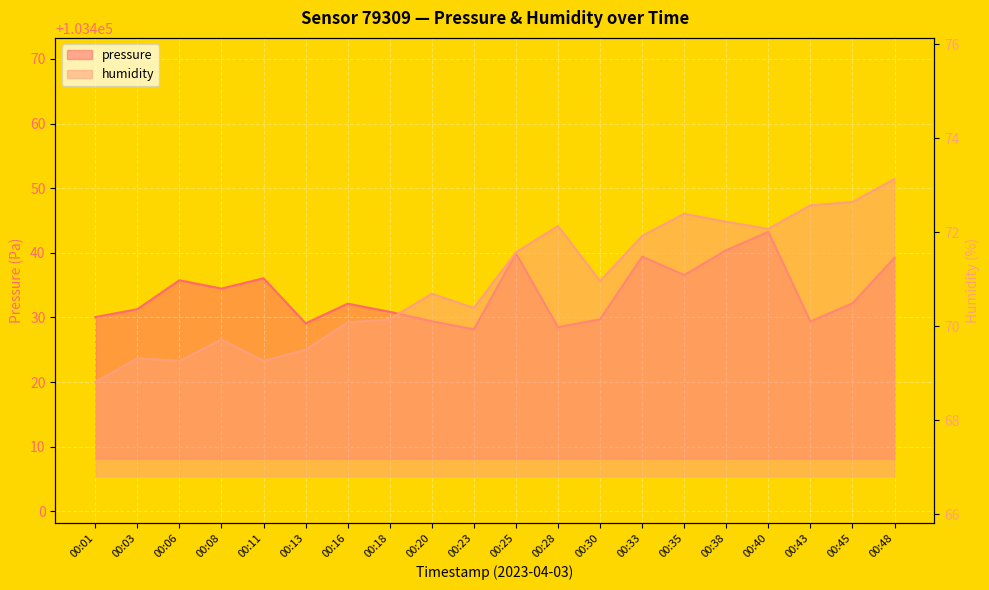

What is the spread (max minus min) of values at 00:33?

103367.5